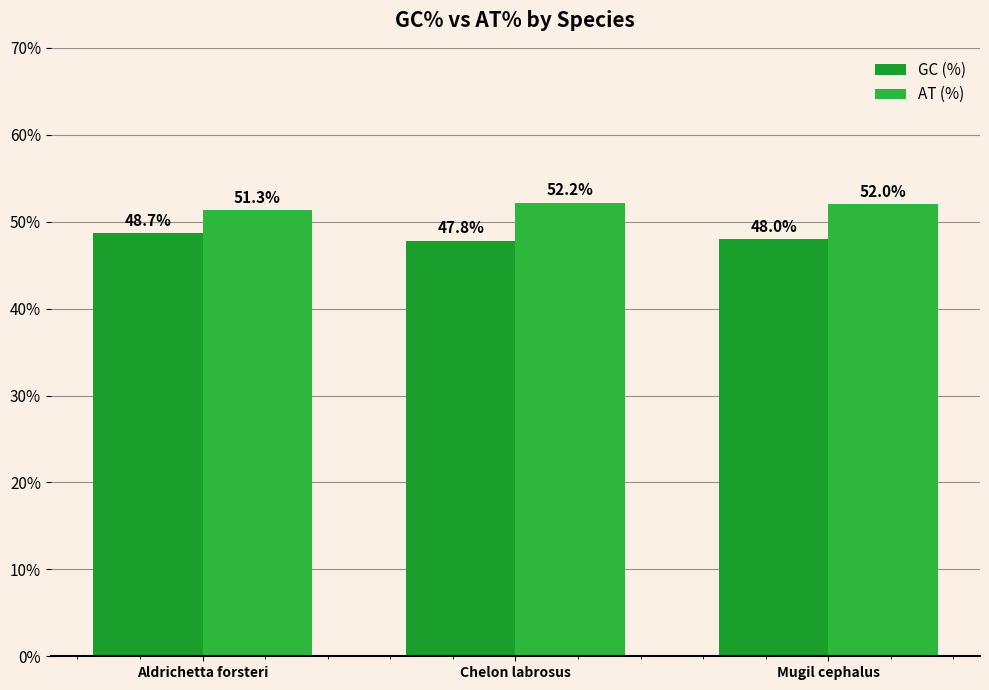

Is the value of AT (%) at Aldrichetta forsteri greater than the value of GC (%) at Aldrichetta forsteri?

Yes